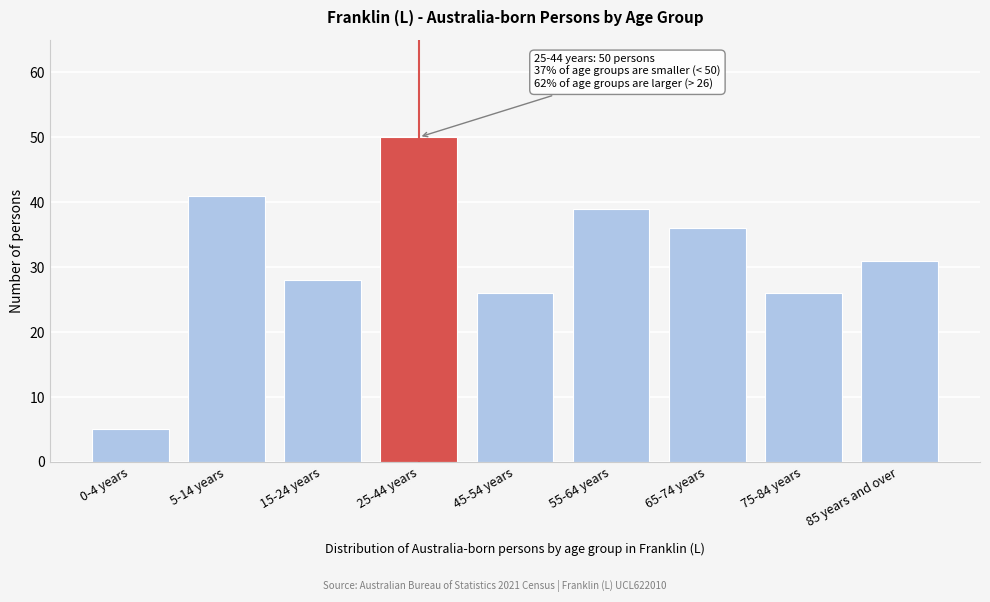

Reading left to right, what are all the values shown in this chart?

5	41	28	50	26	39	36	26	31